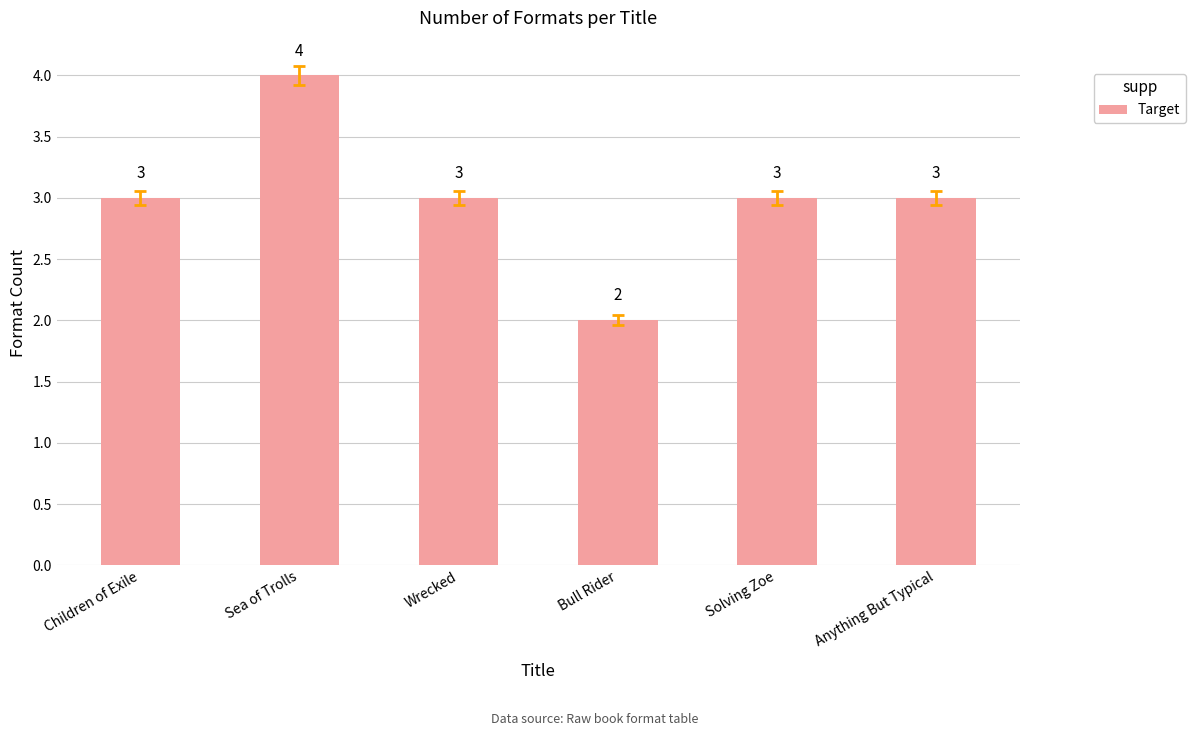

What is the label of the 4th bar from the right?

Wrecked